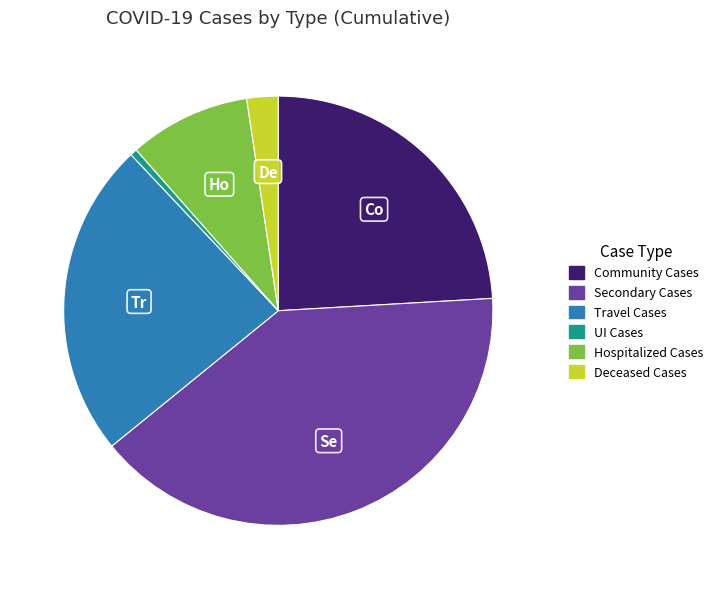

True or false: Secondary Cases accounts for 26% of the total.

False